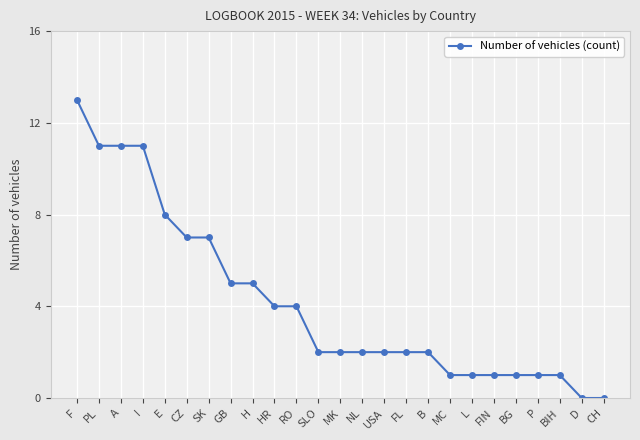

How many series are shown in this chart?

1